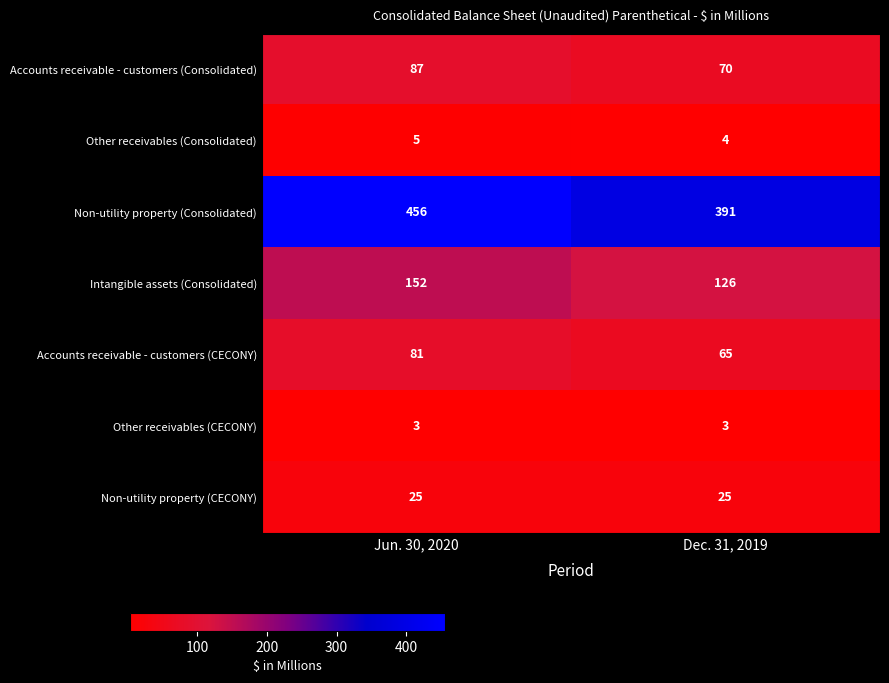

What value does the Other receivables (CECONY) series have at Dec. 31, 2019?

3